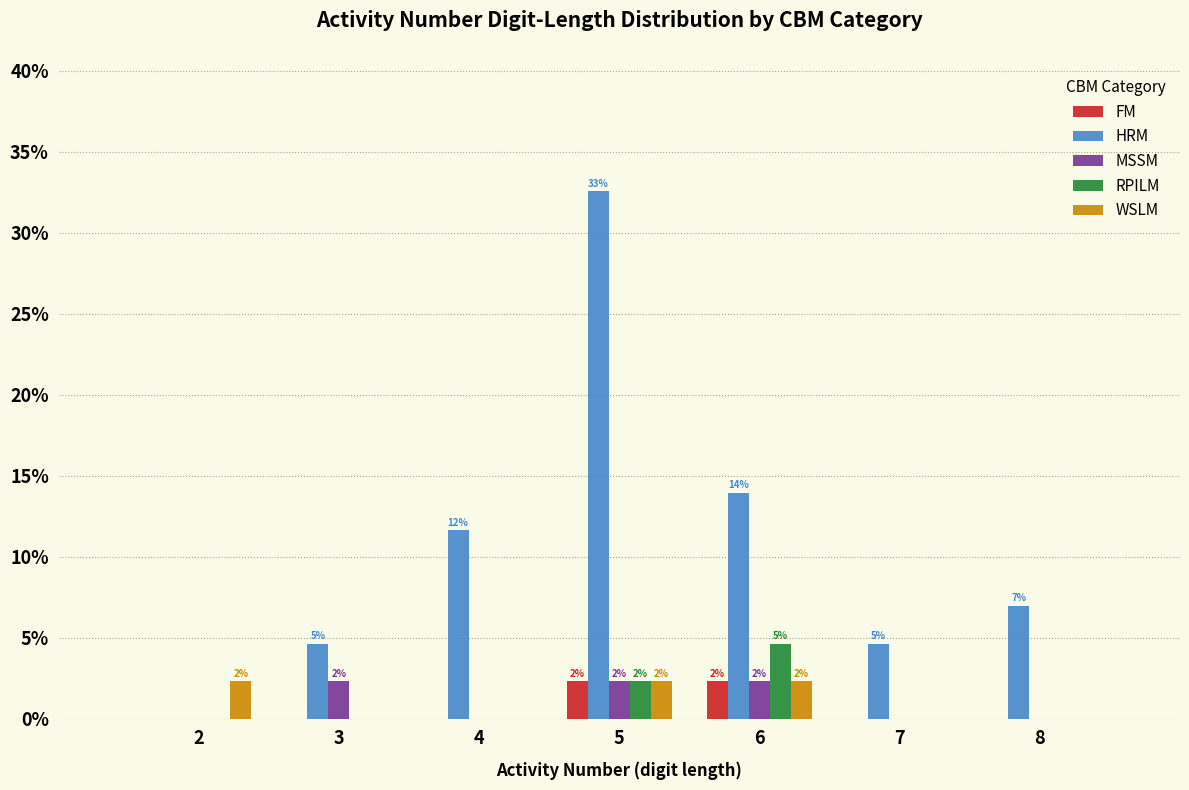

Is it true that FM equals 2.3 at 6?

True